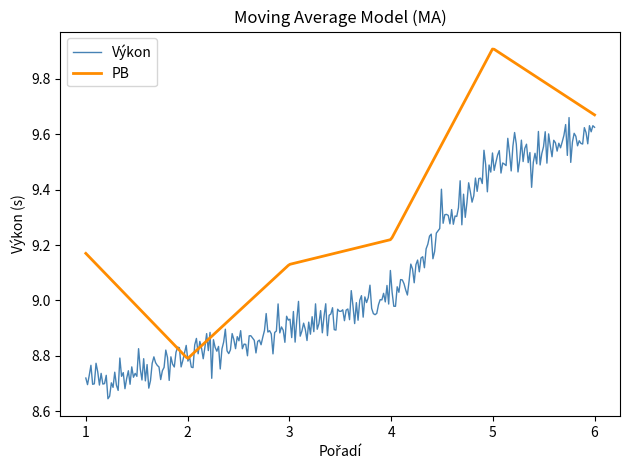

True or false: Výkon has more than 1 points higher than both neighbors.

True